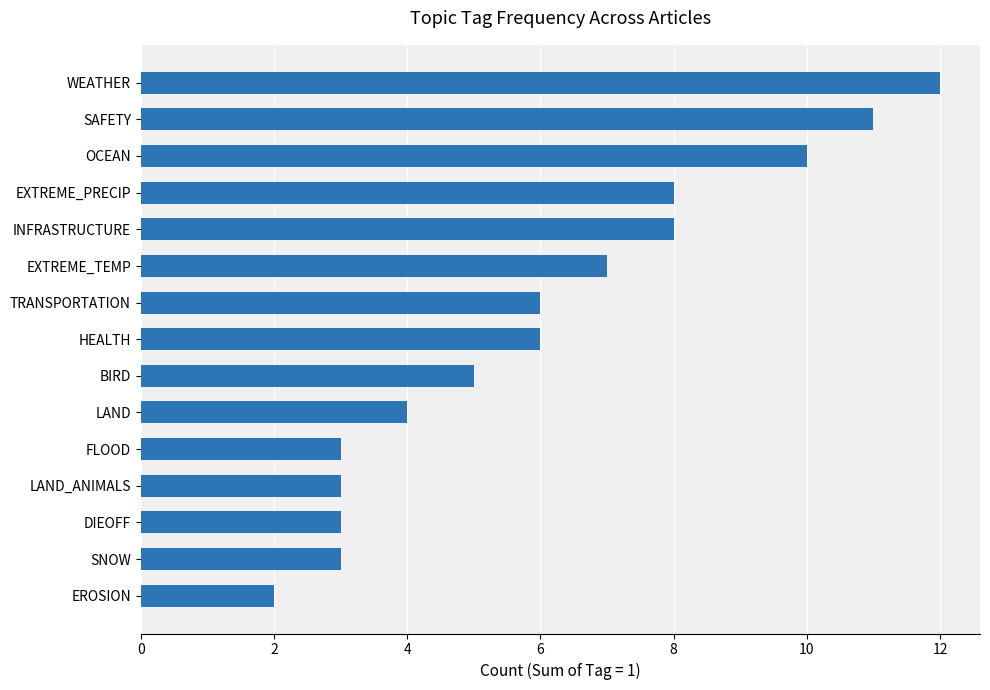

What is the maximum value shown in the chart?

12